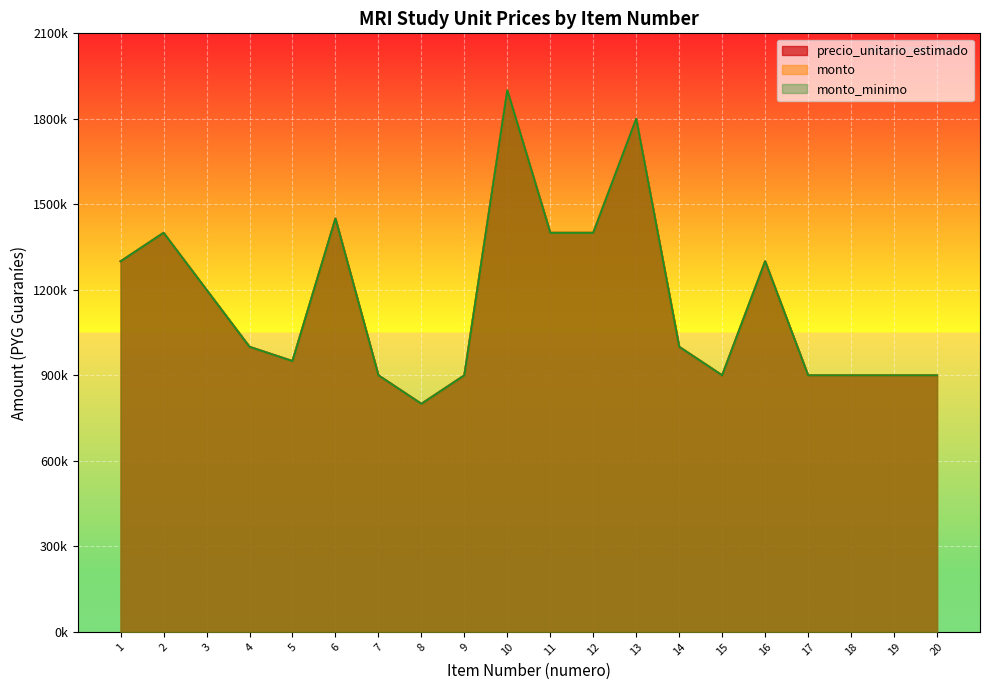

At which label does monto_minimo reach its peak?

10